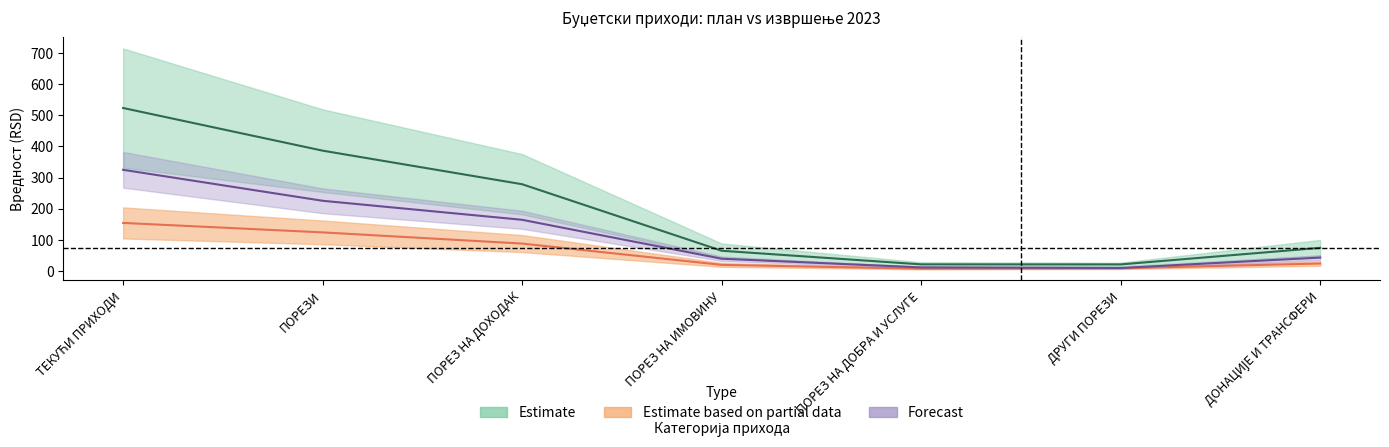

Is it true that Forecast equals 15.8 at ДРУГИ ПОРЕЗИ?

False